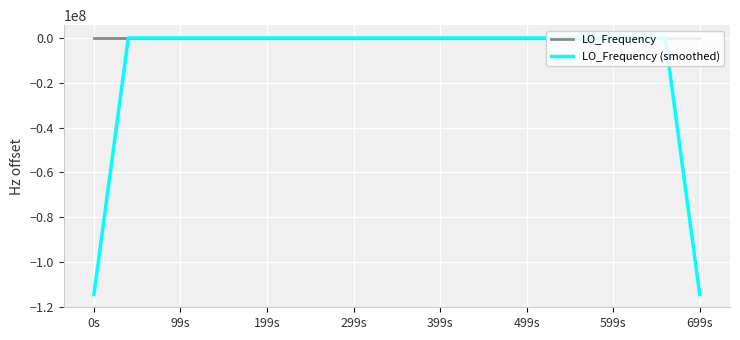

Which series has the largest total across all categories?

LO_Frequency